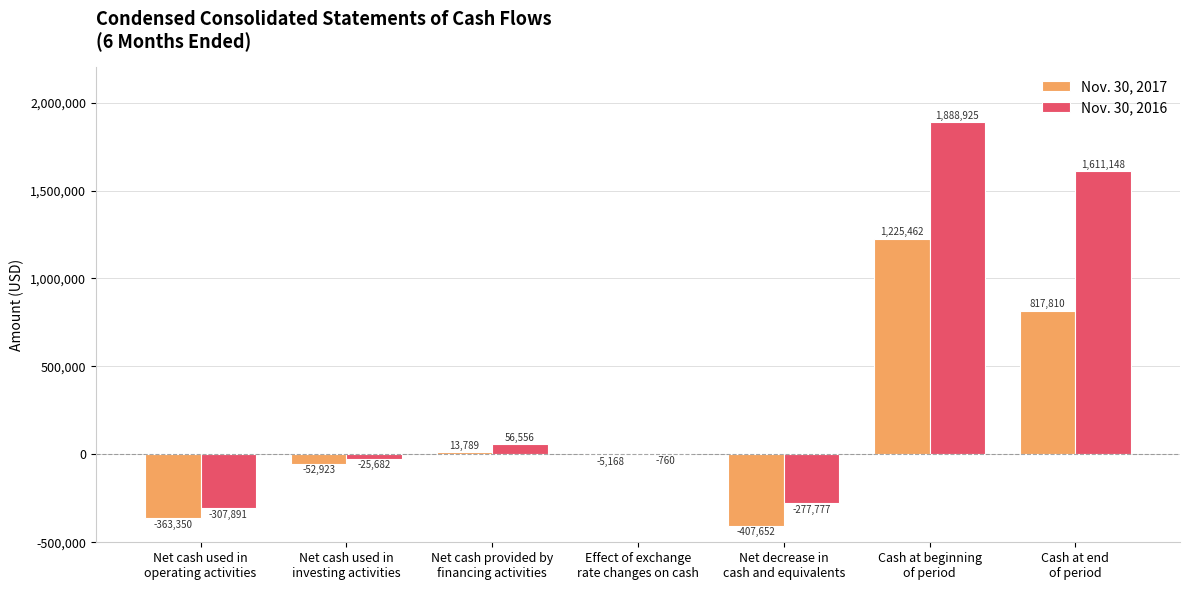

What is the highest value of the Nov. 30, 2017 series?

1225462